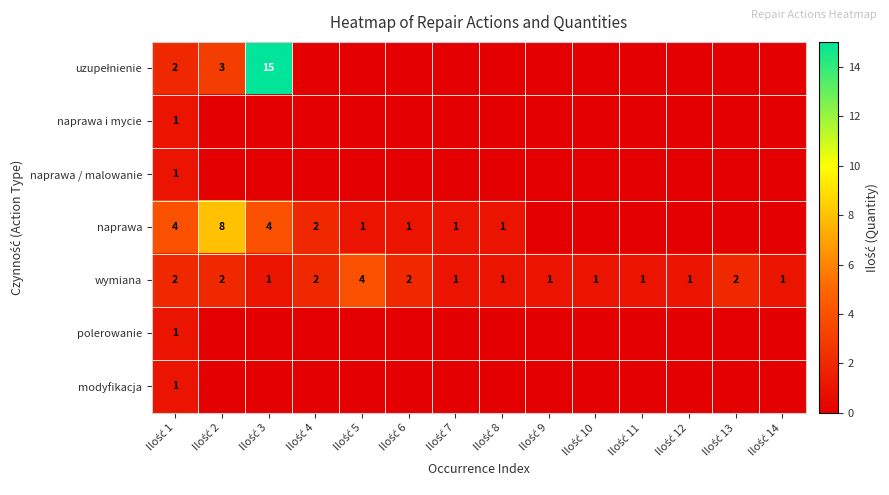

How many wymiana values are between 1 and 2?

13